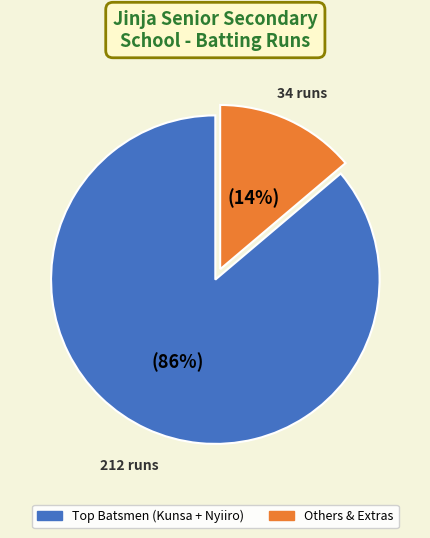

To the nearest percent, what is the difference between the largest and smallest slice percentages?

72%